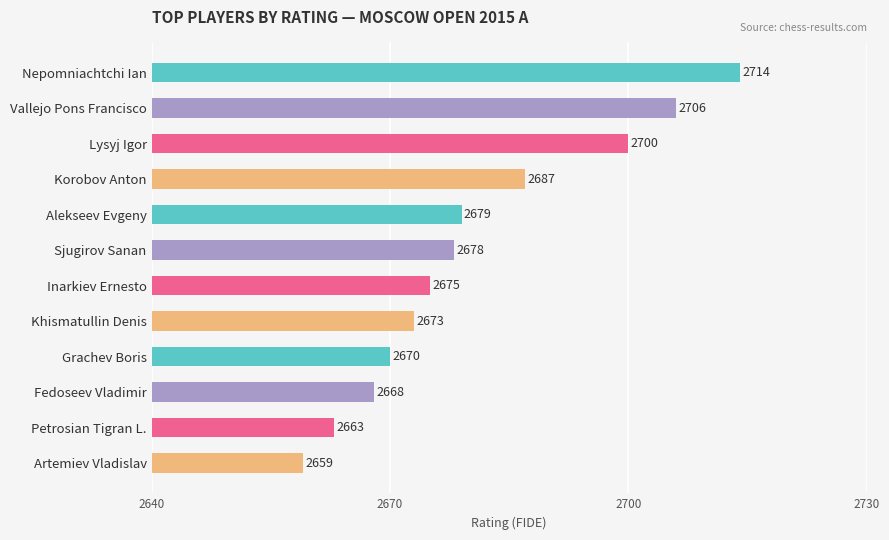

What position from the bottom is Korobov Anton?

9